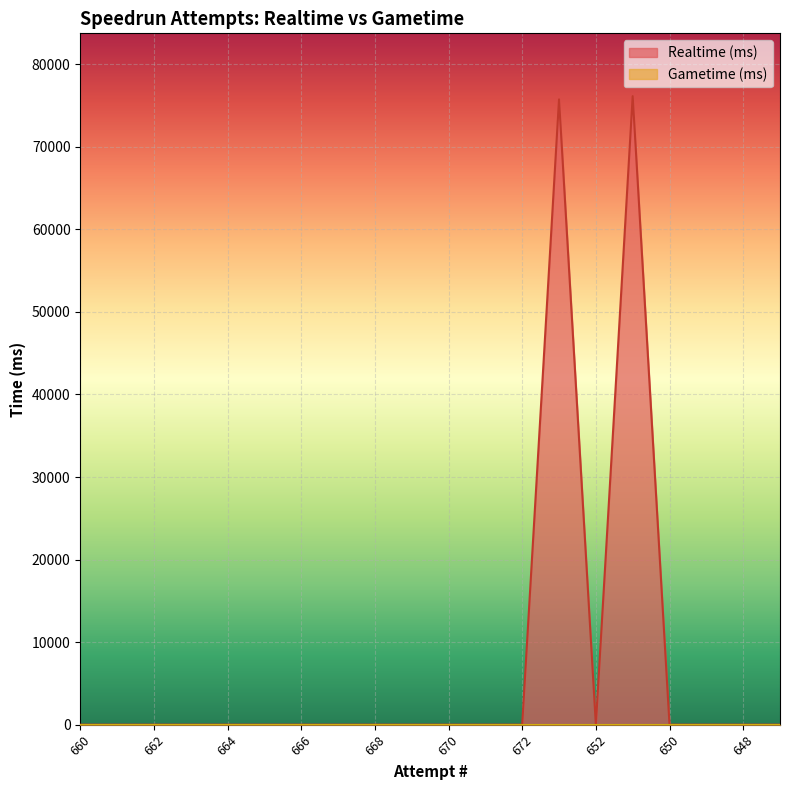

List the labels in order of value, smallest first.

660, 661, 662, 663, 664, 665, 666, 667, 668, 669, 670, 671, 672, 652, 650, 649, 648, 647, 653, 651